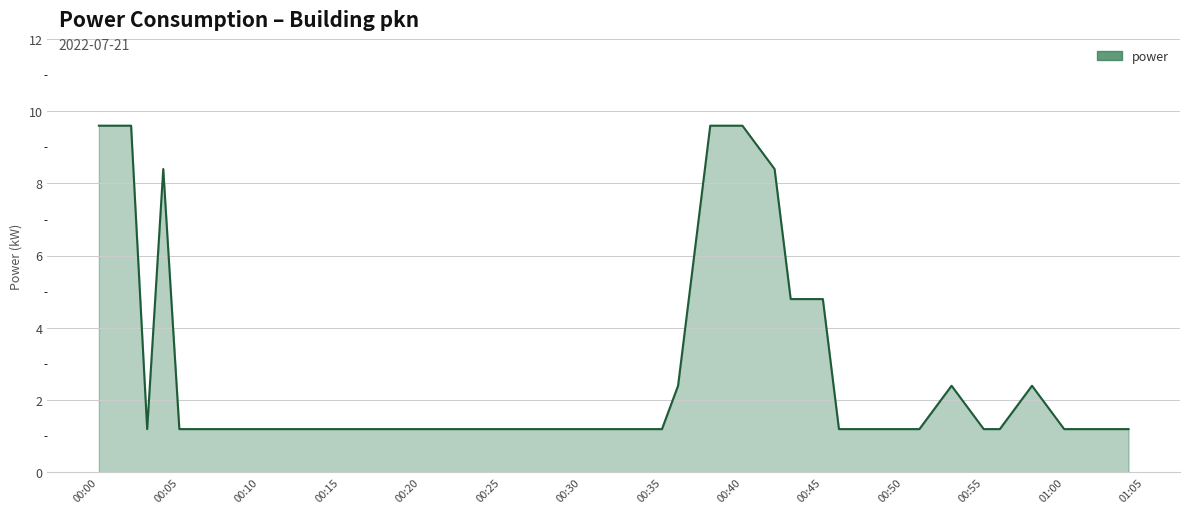

What is the difference between the maximum and minimum values?

8.4